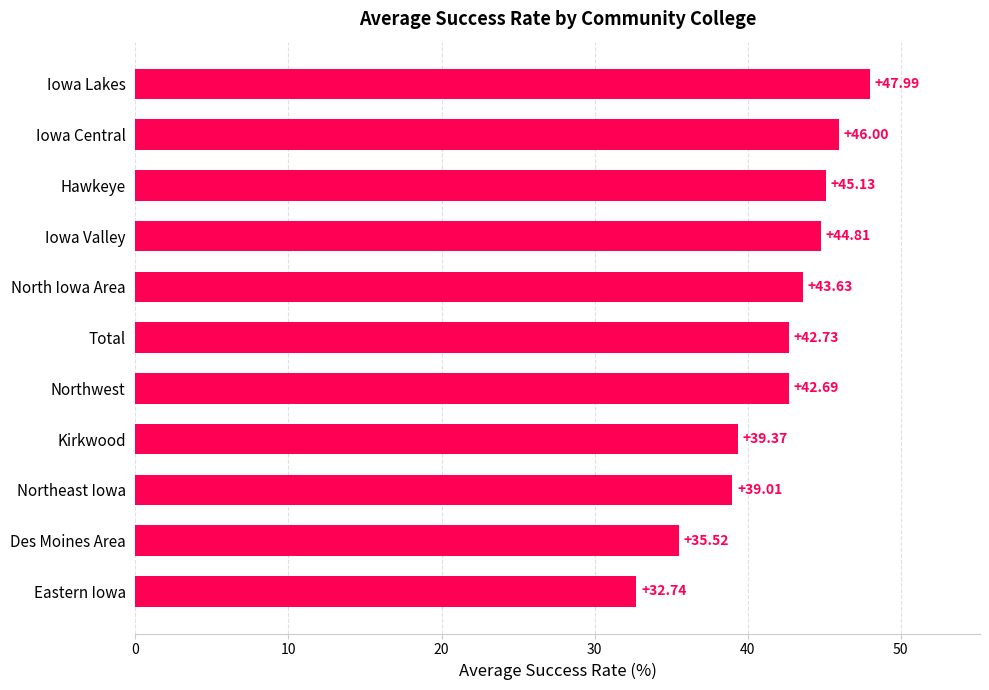

Which category has the highest value across all series?

Iowa Lakes